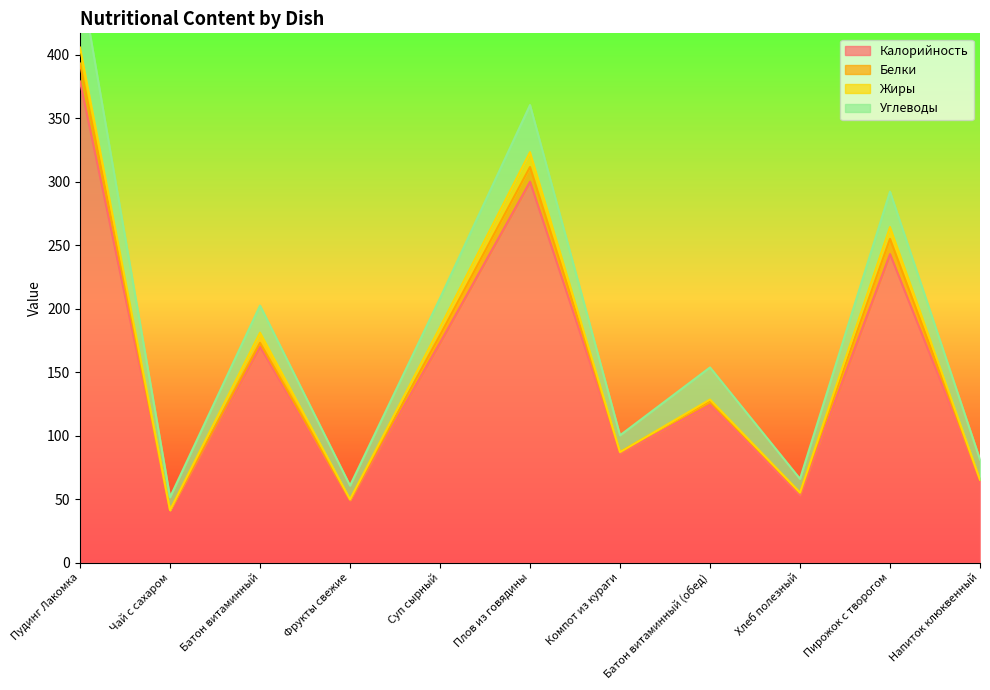

The Белки series shows 0.8 at Батон витаминный (обед). True or false?

False